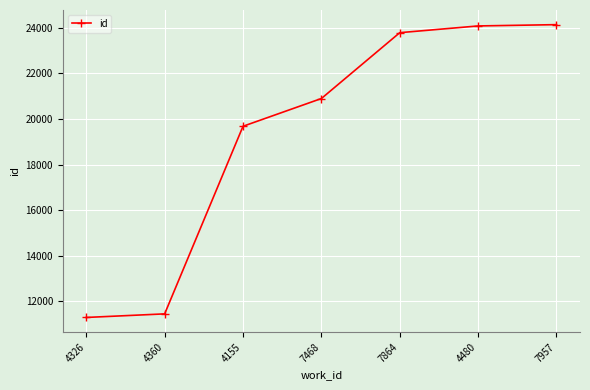

How many lines are shown in the chart?

1